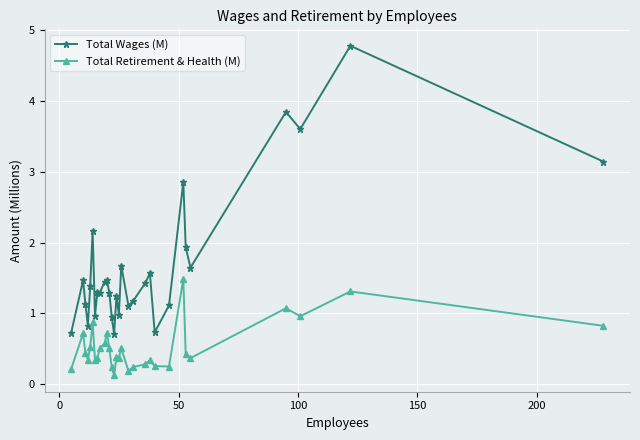

True or false: Total Wages (M) has more than 1 interior local peaks.

True